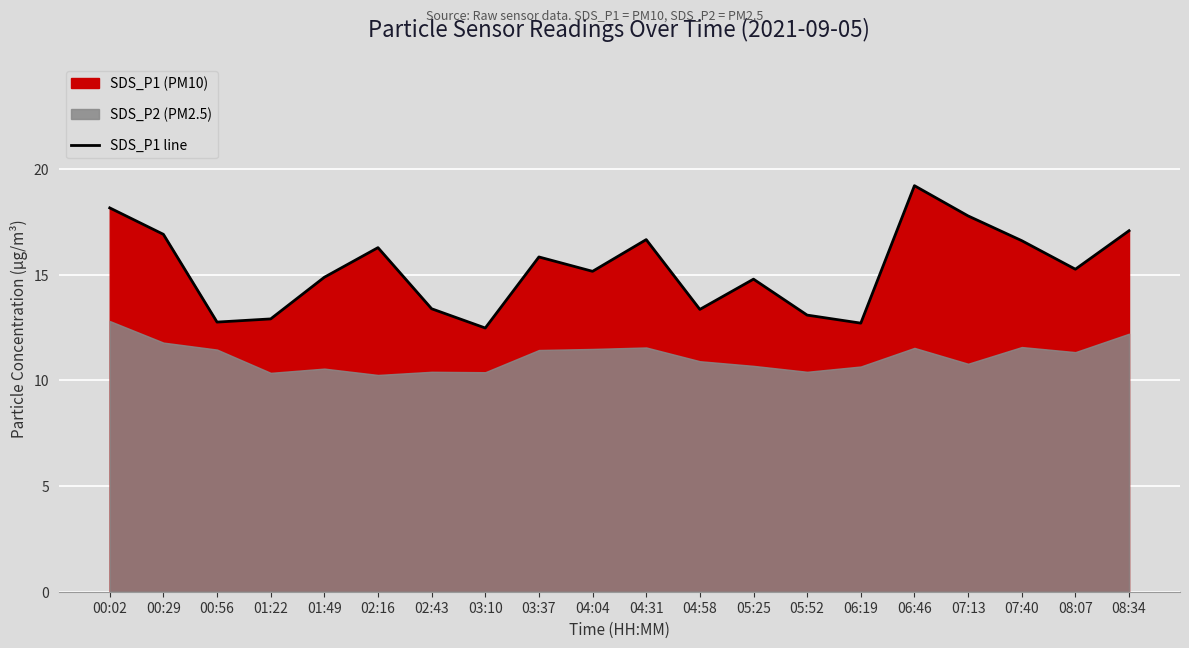

Reading right to left, what are all the values shown in this chart?

17.1	15.2	16.6	17.8	19.2	12.7	13.1	14.8	13.3	16.6	15.2	15.8	12.5	13.4	16.3	14.9	12.9	12.8	16.9	18.1